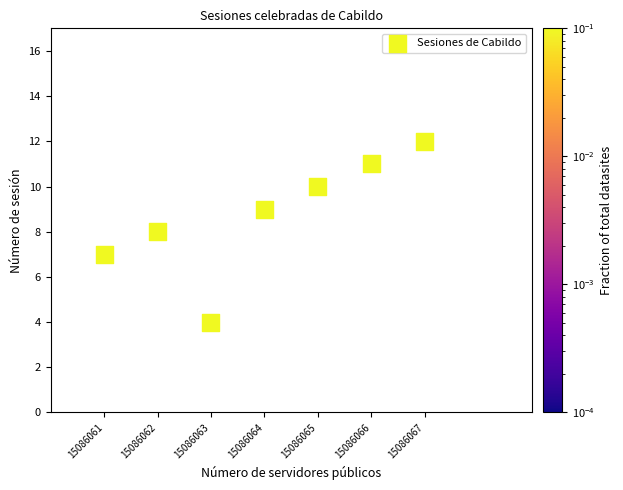

What is the range of X values (max minus min)?

6